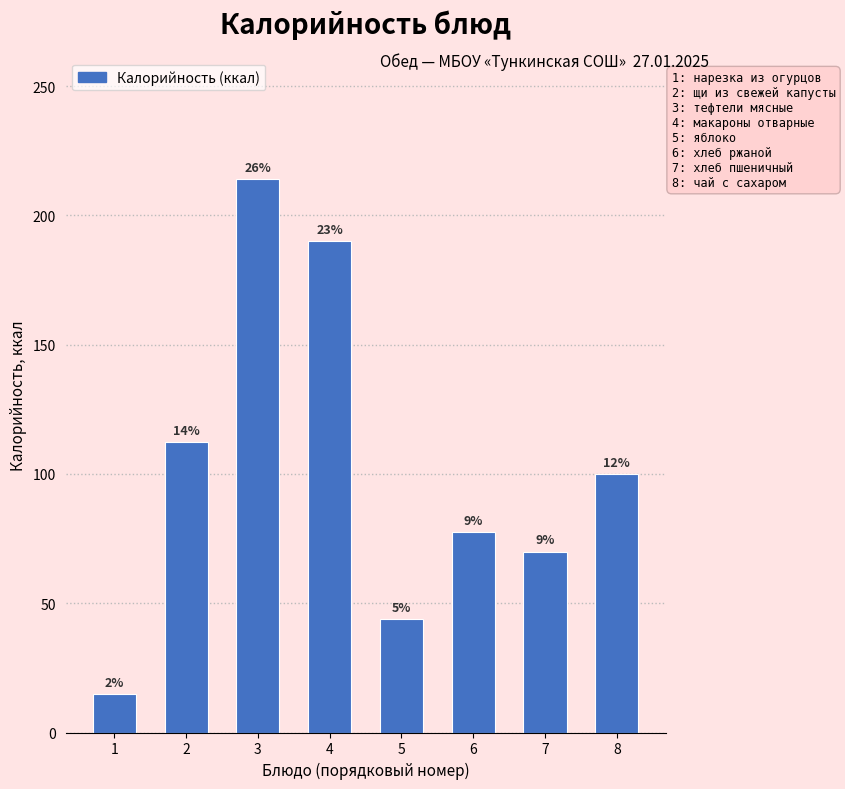

Are the bars horizontal?

No